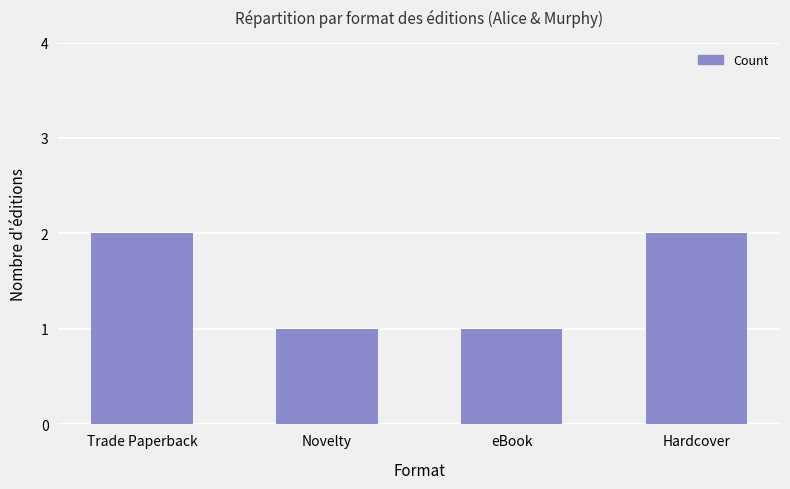

How many bars are there in total?

4